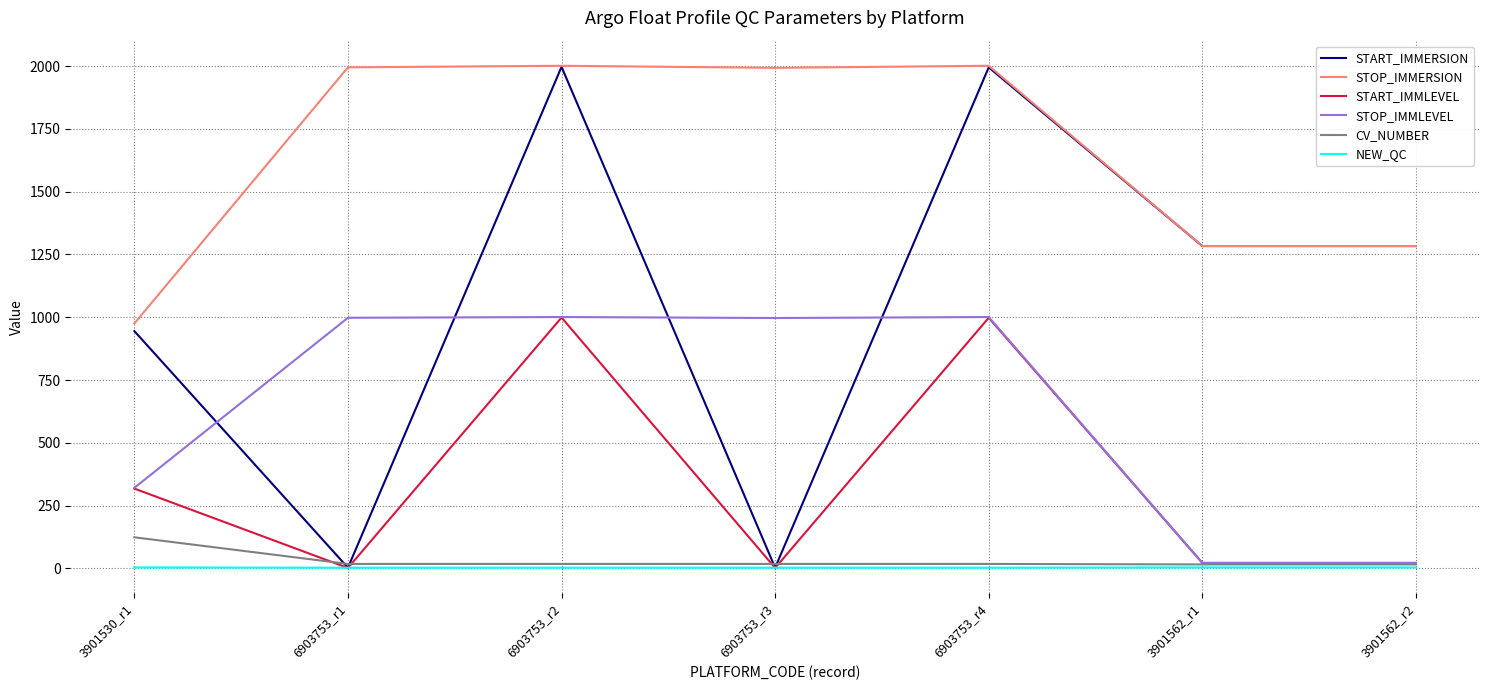

Which category has the highest value in the CV_NUMBER series?

3901530_r1